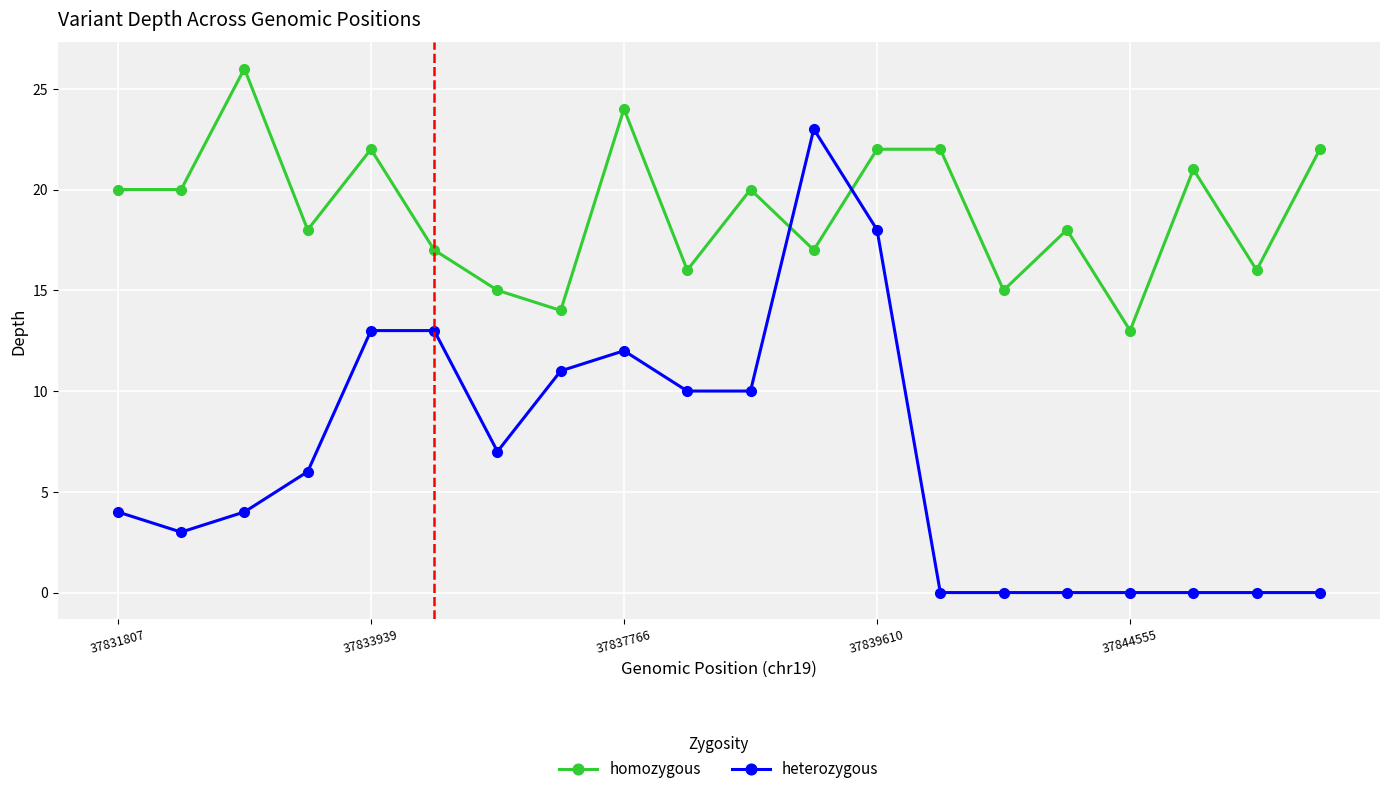

Which series has the largest total across all categories?

homozygous